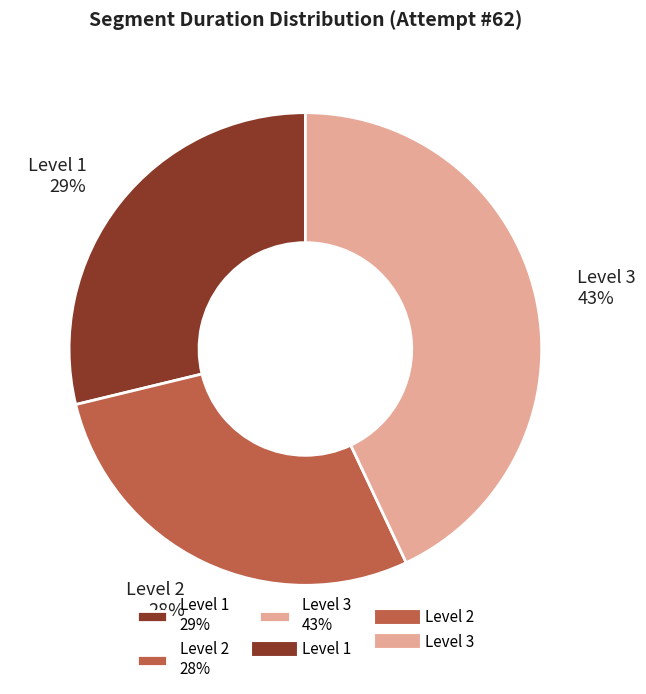

Is it true that Level 1 29% is 29% of the pie?

True